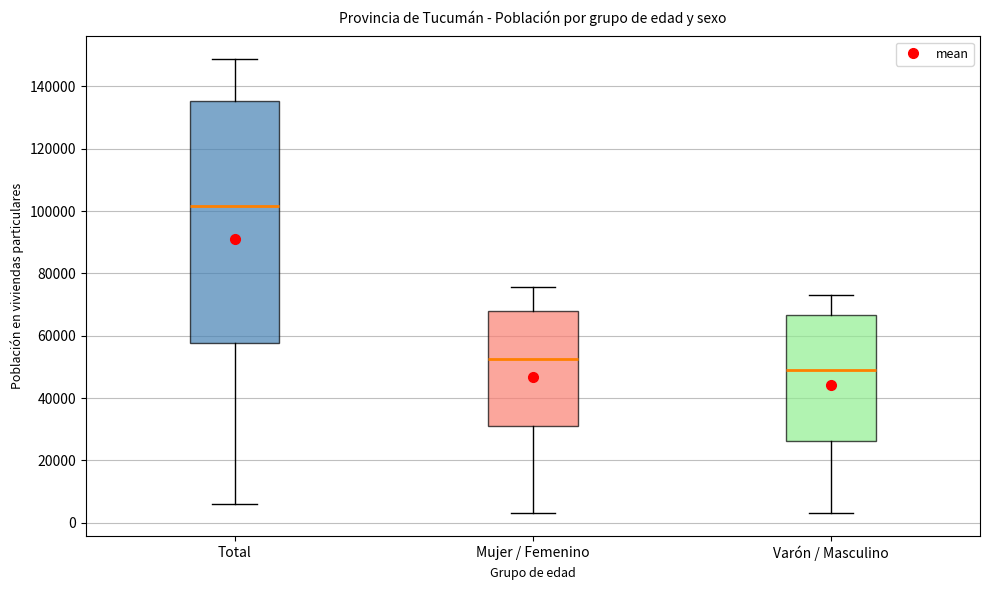

Reading left to right, read every box against the y-axis: the position of its median line, the range the box covers, and the ends of its whiskers. The values are not printed on the chart, so give them approximately, as read against the axis.

Total: median 102000, box 58000 to 136000, whiskers 6000 to 148000
Mujer / Femenino: median 52000, box 32000 to 68000, whiskers 2000 to 76000
Varón / Masculino: median 48000, box 26000 to 66000, whiskers 2000 to 74000